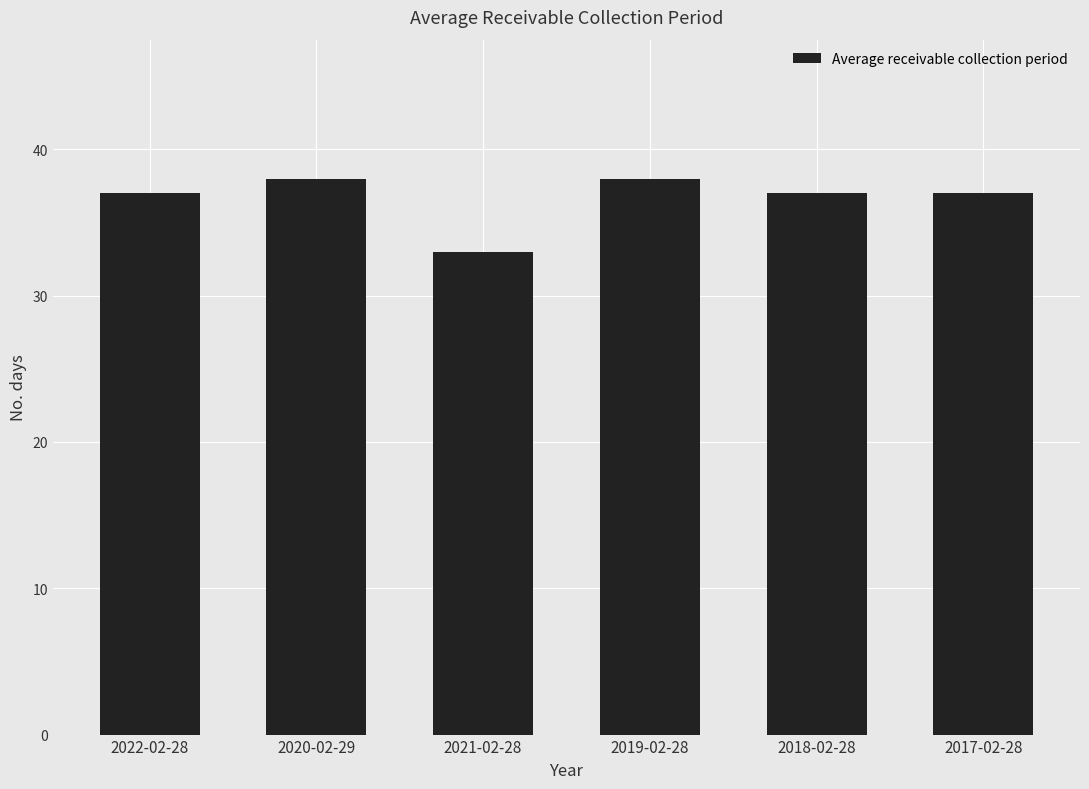

The chart shows a value of 51 at 2017-02-28. True or false?

False